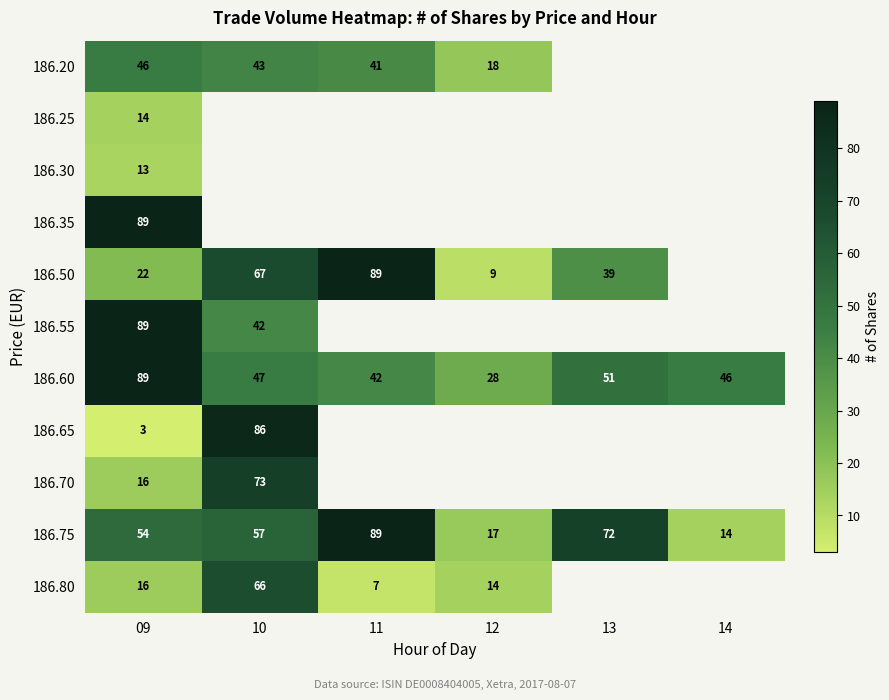

At how many categories does at least one series exceed 5?

6